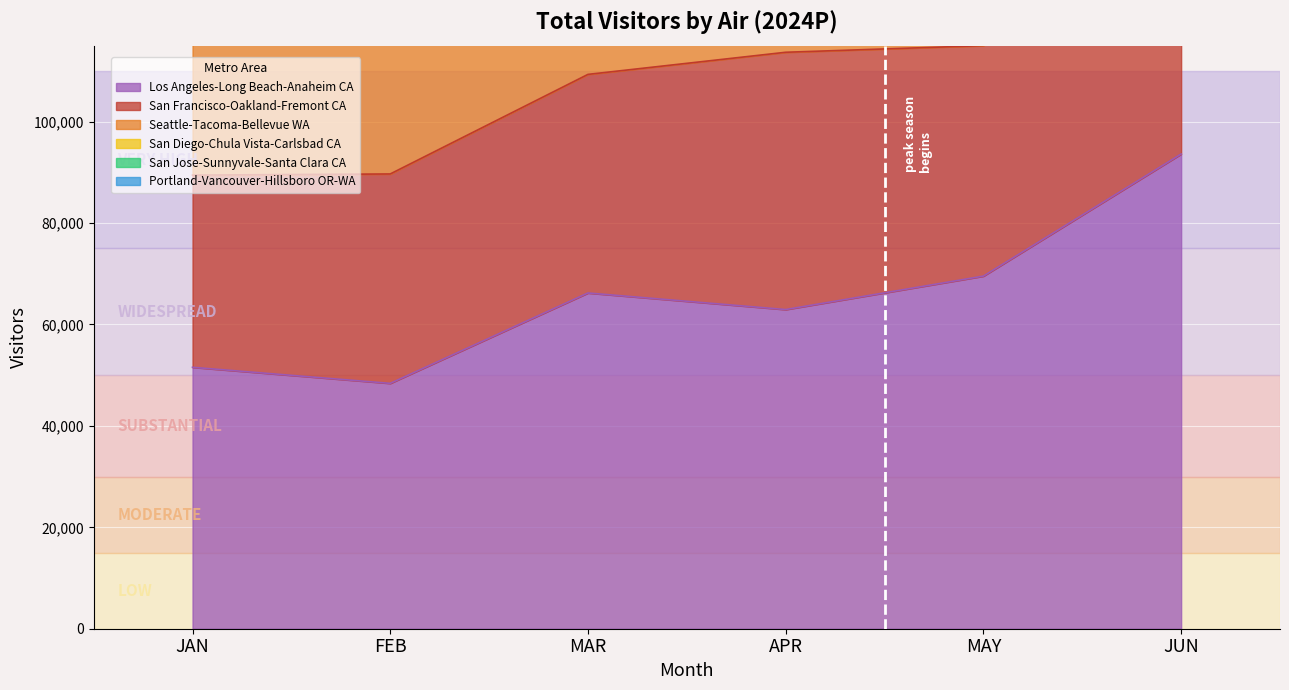

Where does the Los Angeles-Long Beach-Anaheim CA series first go above 66206?

MAR